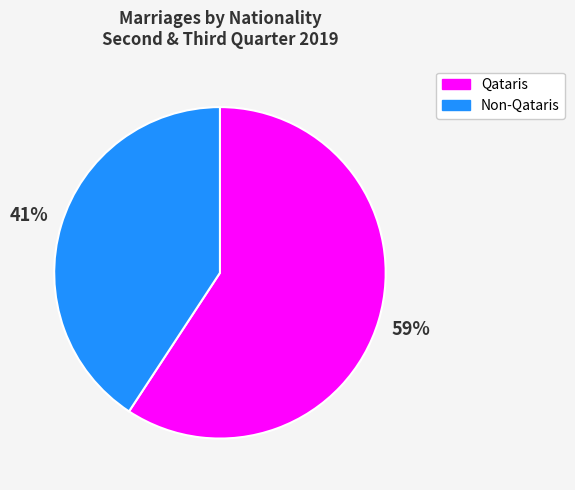

Which has a higher value, Qataris or Non-Qataris?

Qataris